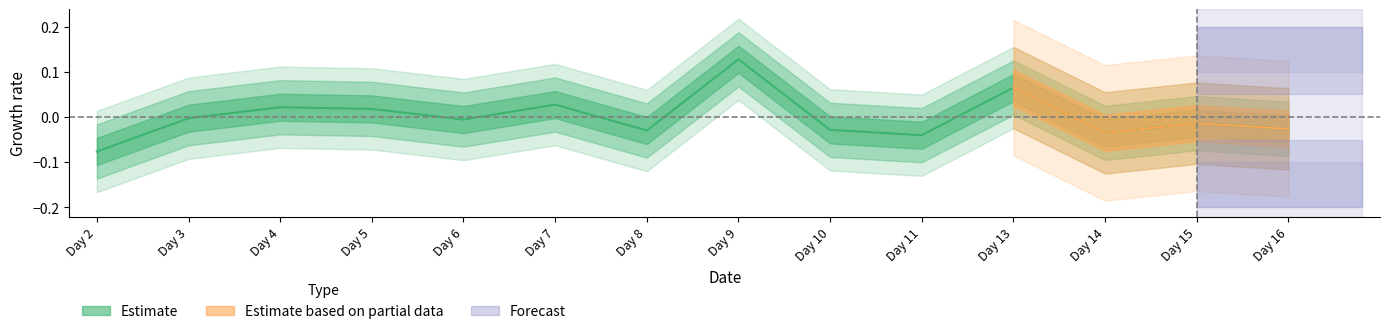

What is the change in value from Day 2 to Day 4?

+0.1